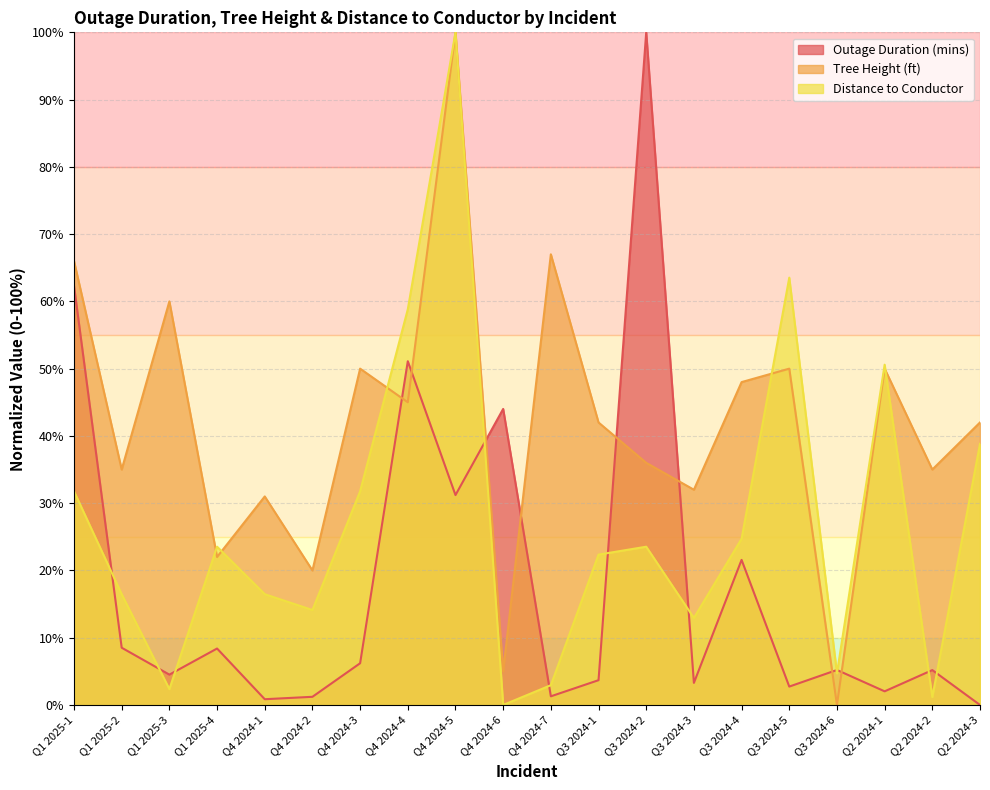

Between Q1 2025-2 and Q2 2024-2, which is larger?

Q1 2025-2